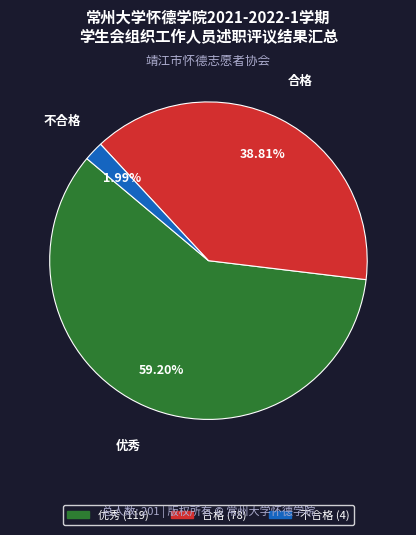

Which category accounts for the majority?

优秀